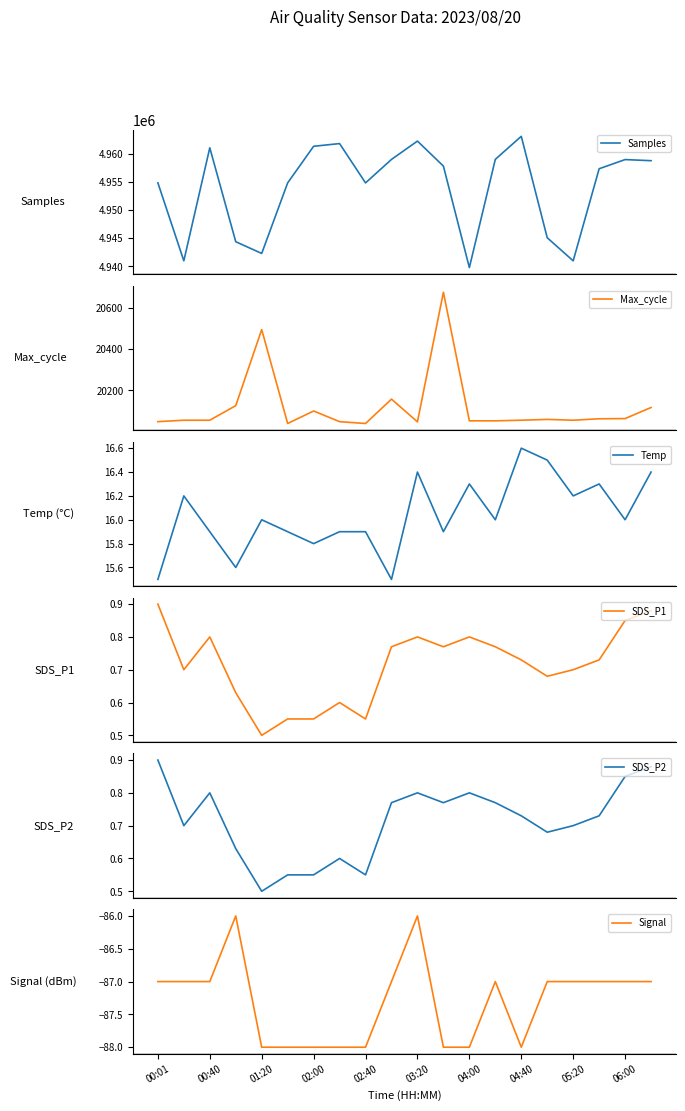

True or false: Samples and Temp cross at least once.

False